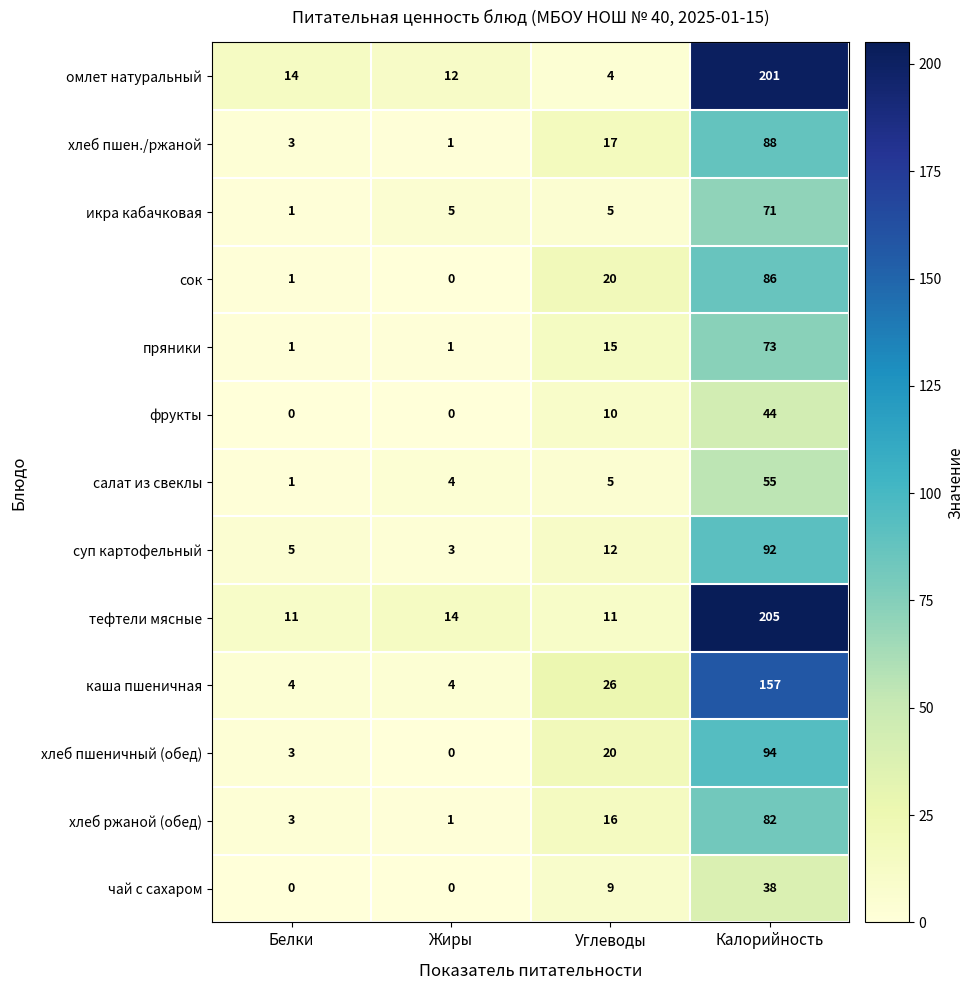

List the series in order of their peak value, highest first.

тефтели мясные, омлет натуральный, каша пшеничная, хлеб пшеничный (обед), суп картофельный, хлеб пшен./ржаной, сок, хлеб ржаной (обед), пряники, икра кабачковая, салат из свеклы, фрукты, чай с сахаром